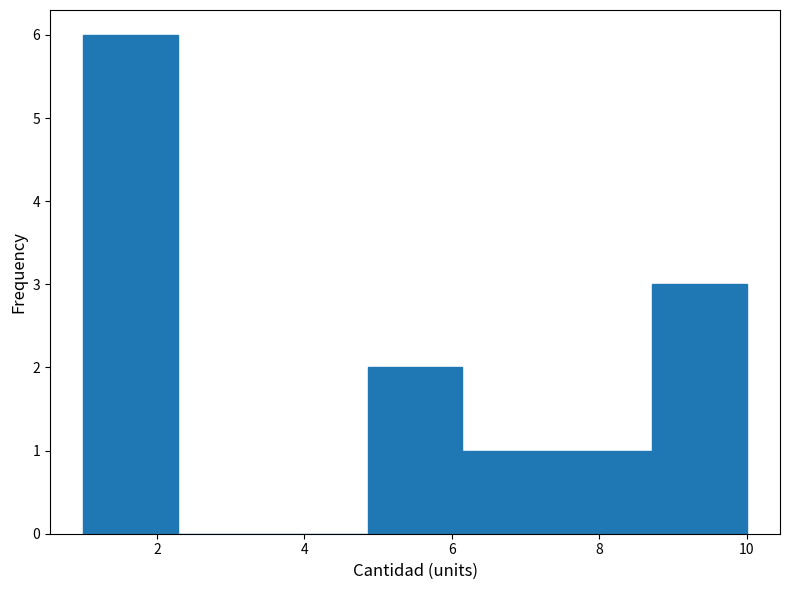

Reading left to right, transcribe this chart: for each bar, give the range it covers on the x-axis and its height. Neither the bar edges nor the heights are printed on the chart, so give them approximately, as read against the axes.

1.0 to 2.2: 6
2.2 to 3.6: 0
3.6 to 4.8: 0
4.8 to 6.2: 2
6.2 to 7.4: 1
7.4 to 8.8: 1
8.8 to 10.0: 3